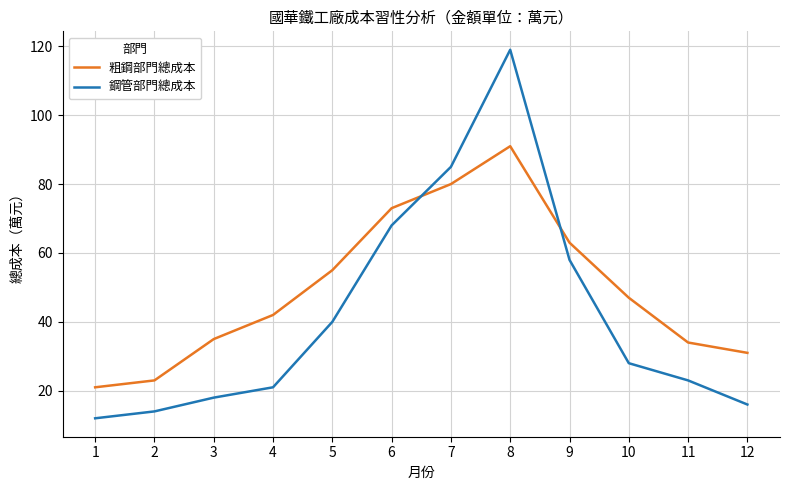

Which series has the largest range (max minus min)?

鋼管部門總成本